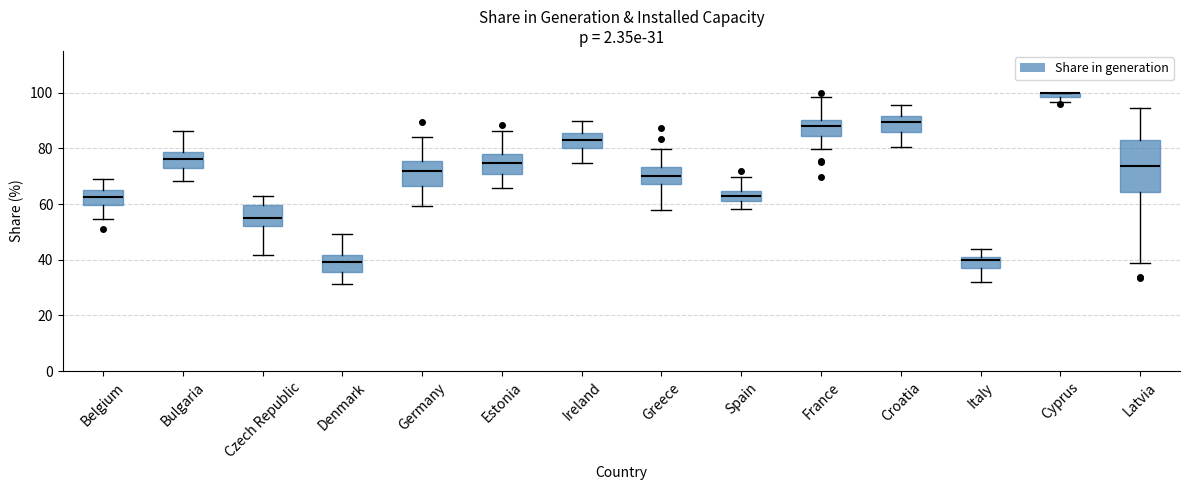

Which box is the tallest, from its lower edge to its upper edge?

Latvia